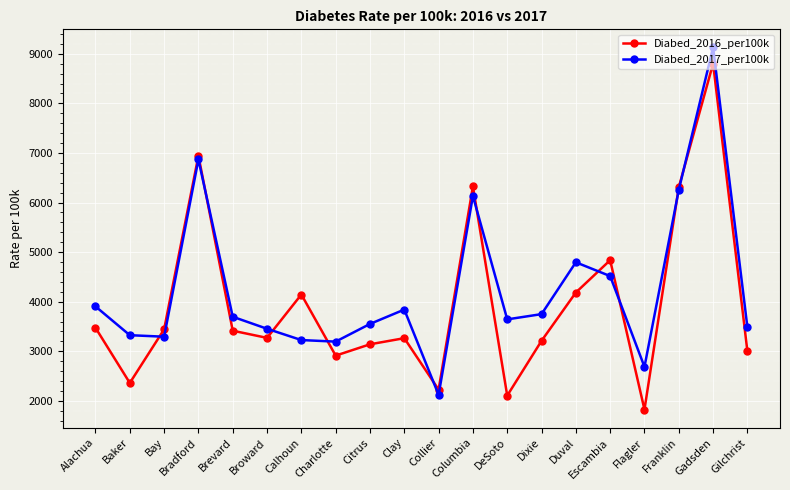

Does the chart have visible grid lines?

Yes